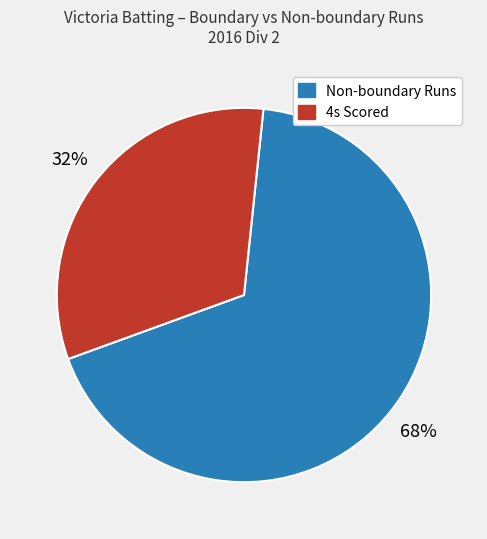

To the nearest percent, what is the average slice percentage?

50%